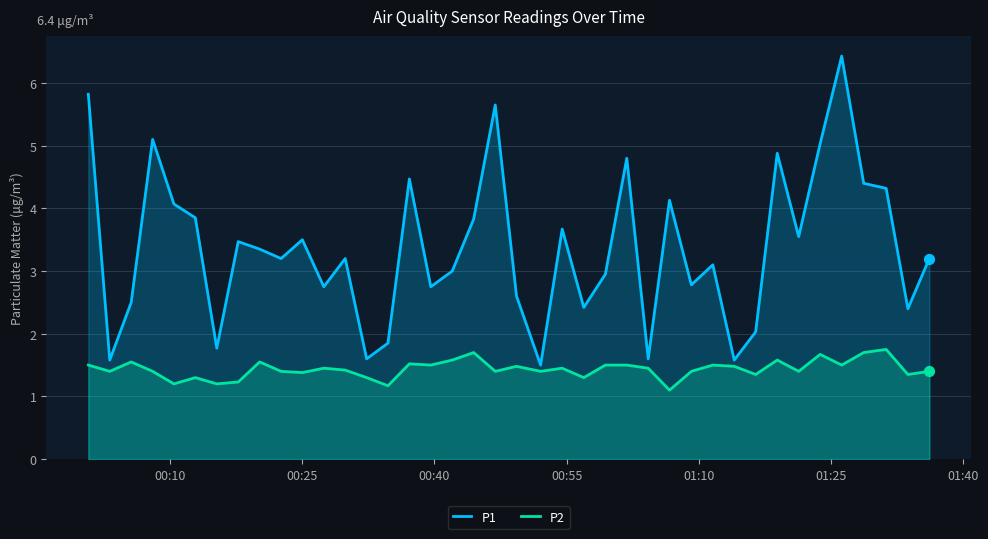

At how many categories does at least one series exceed 2?

33